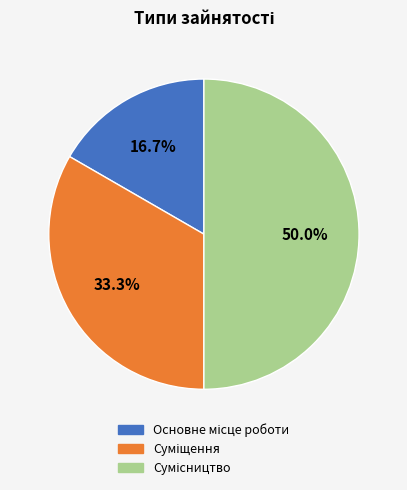

How many segments does this pie chart have?

3